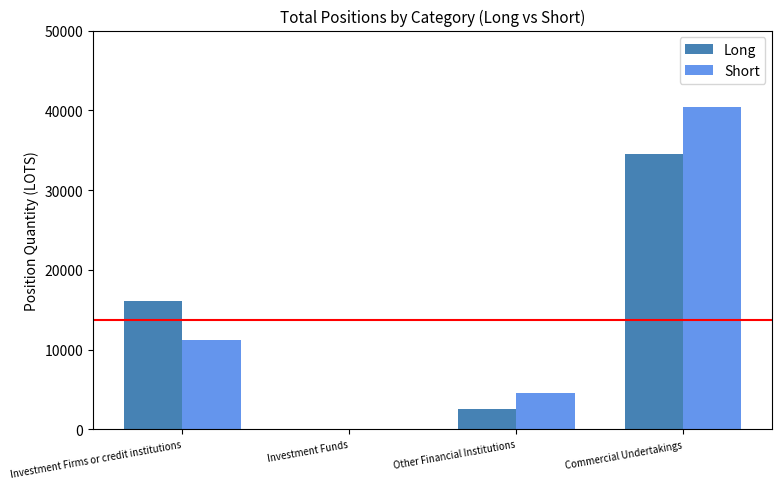

Is it true that Short equals 11215.1 at Investment Firms or credit institutions?

True